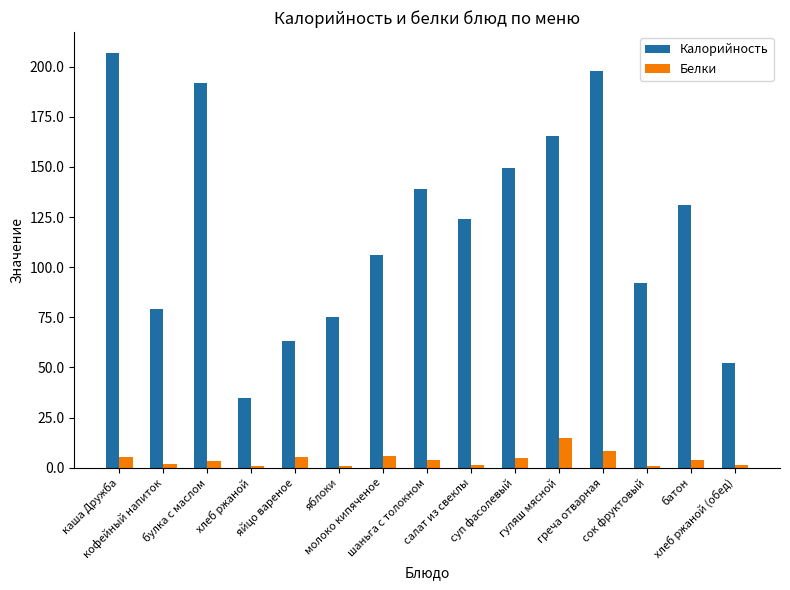

Is the value of Белки at булка с маслом greater than the value of Калорийность at булка с маслом?

No